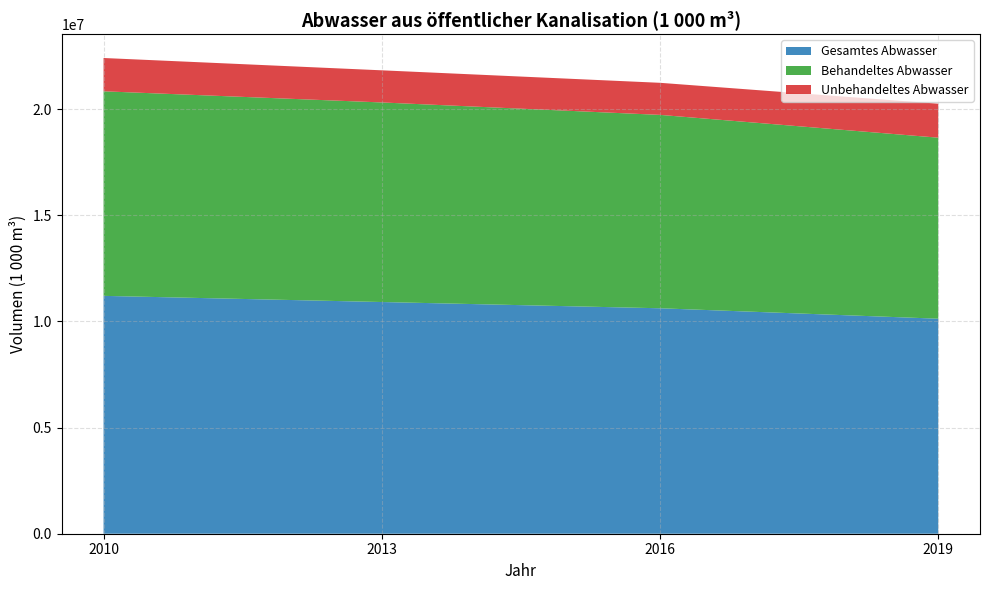

Reading left to right, extract all data points from this chart.

Gesamtes Abwasser: 11202690	10912539	10618410	10127012
Behandeltes Abwasser: 9634366	9399099	9107744	8525413
Unbehandeltes Abwasser: 1568324	1513440	1510666	1601599